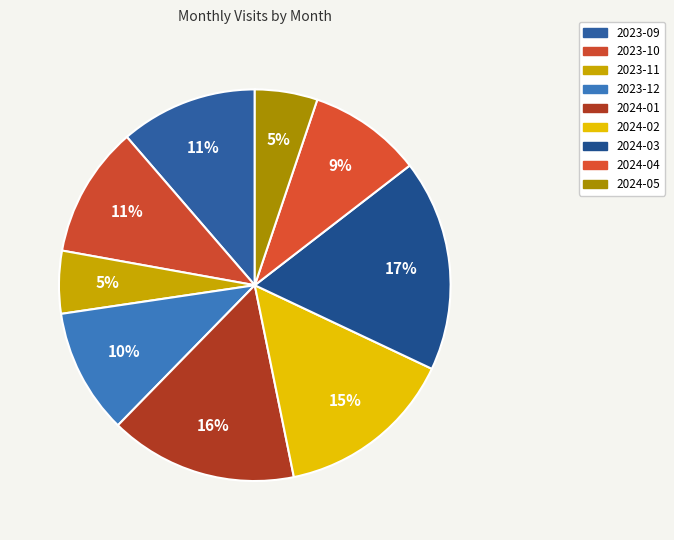

What is the ratio of the value at 2024-02 to the value at 2023-11?

2.9